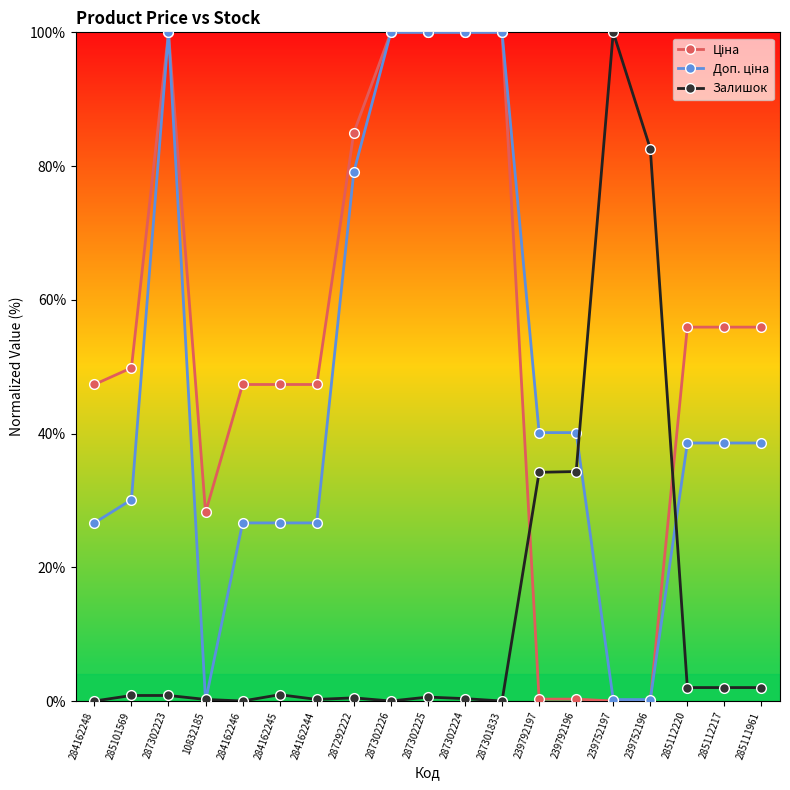

What is the label of the 17th point from the left?

285112220